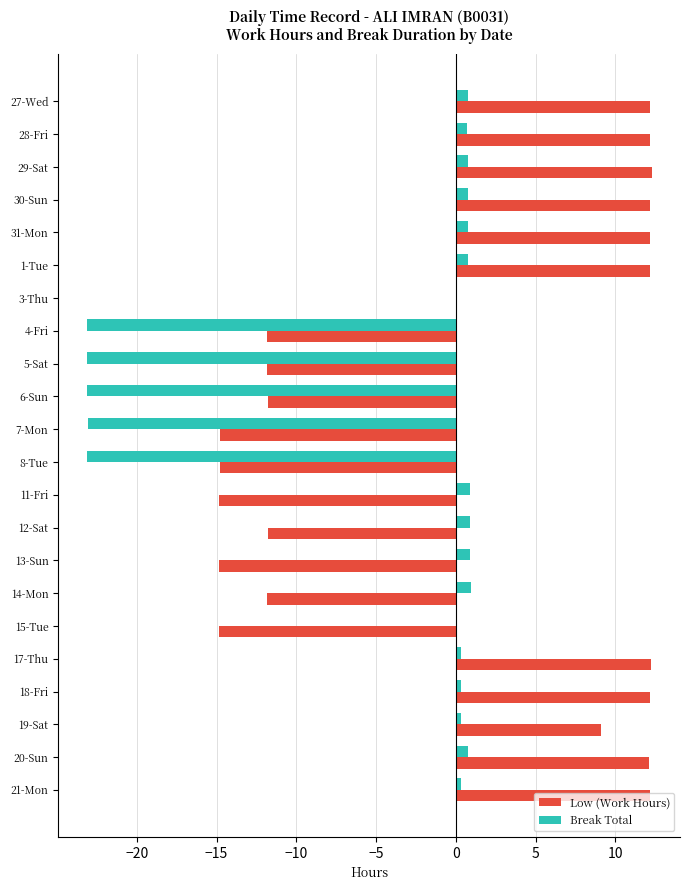

At which label is Low (Work Hours) closest to -1?

3-Thu